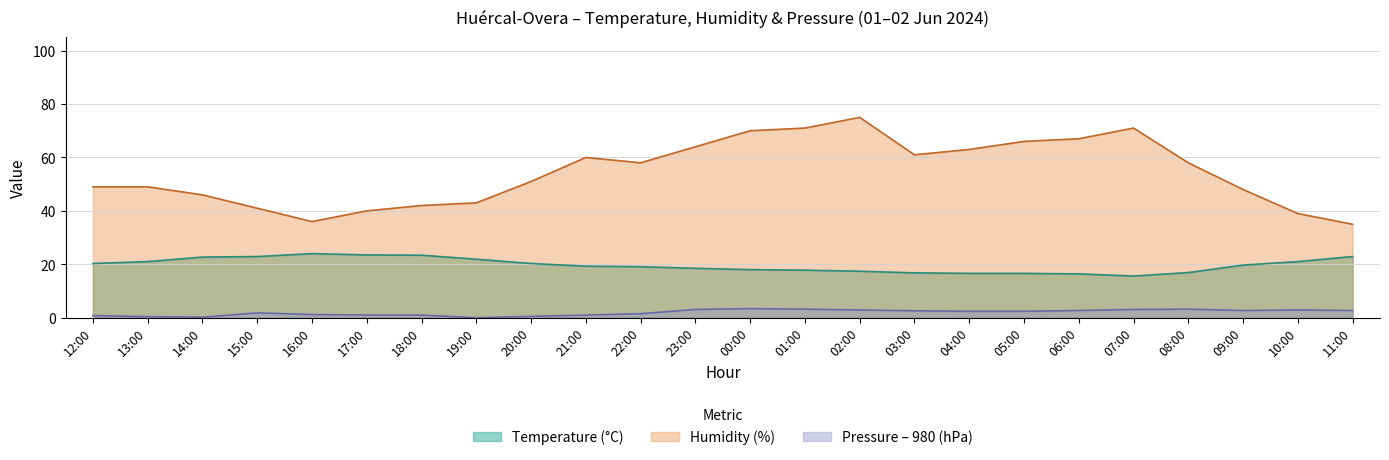

What are all the series names shown in the legend?

Temperature (°C), Humidity (%), Pressure – 980 (hPa)